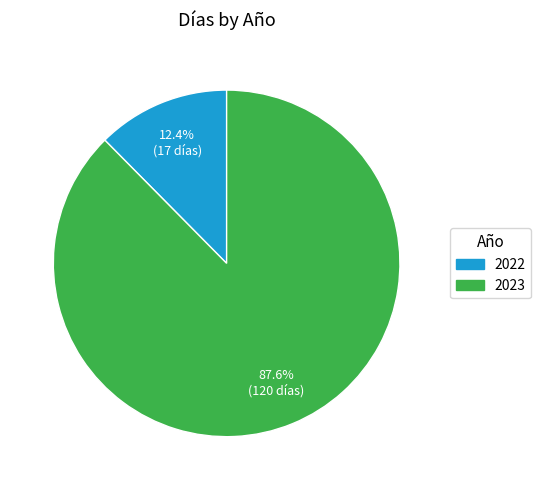

Does any single category account for the majority?

Yes